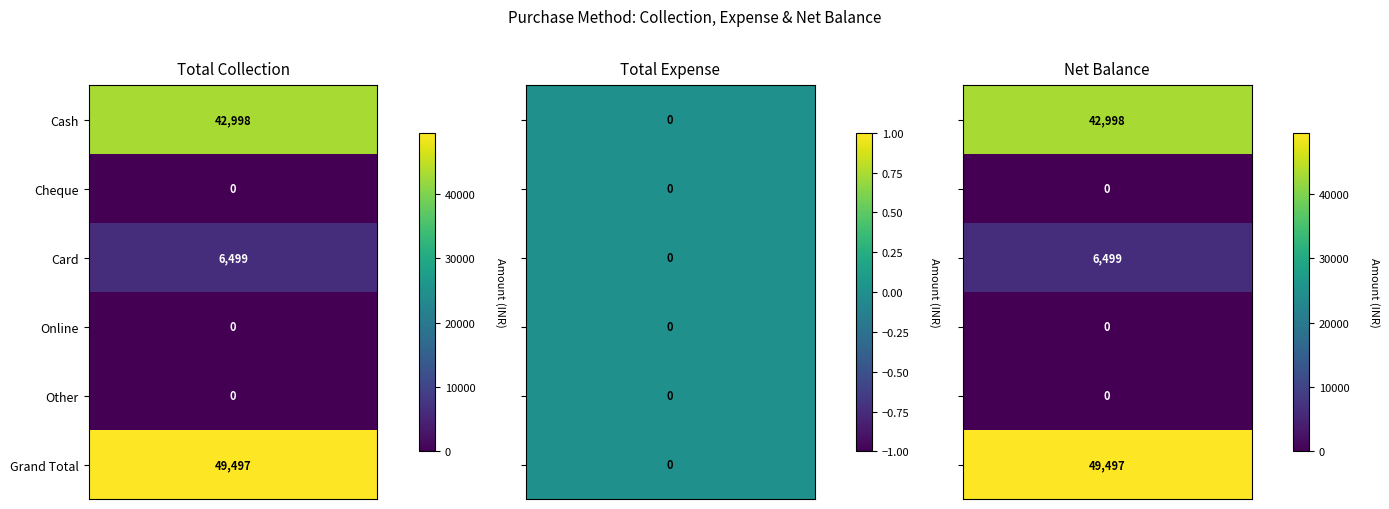

Reading left to right, transcribe all the data shown in this chart.

Cash: Total Collection=42998	Total Expense=0	Net Balance=42998
Cheque: Total Collection=0	Total Expense=0	Net Balance=0
Card: Total Collection=6499	Total Expense=0	Net Balance=6499
Online: Total Collection=0	Total Expense=0	Net Balance=0
Other: Total Collection=0	Total Expense=0	Net Balance=0
Grand Total: Total Collection=49497	Total Expense=0	Net Balance=49497